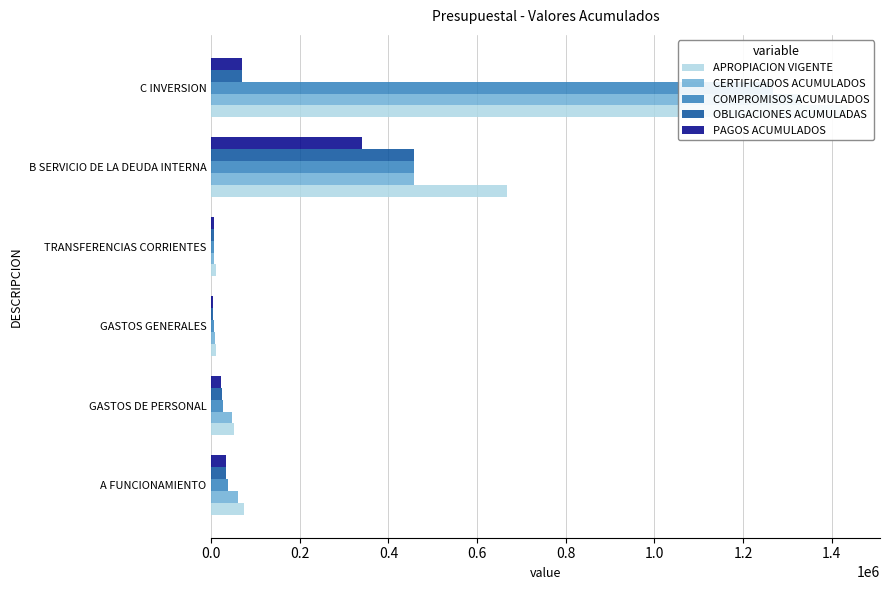

What is the maximum value shown in the chart?

1436964.1